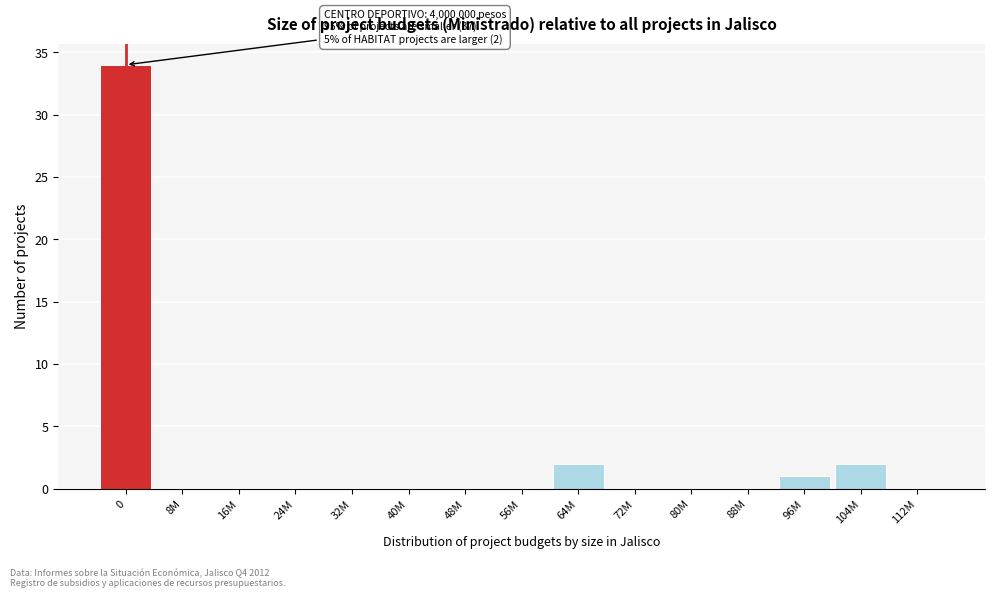

Reading right to left, extract all data points from this chart.

112M=0	104M=2	96M=1	88M=0	80M=0	72M=0	64M=2	56M=0	48M=0	40M=0	32M=0	24M=0	16M=0	8M=0	0=34